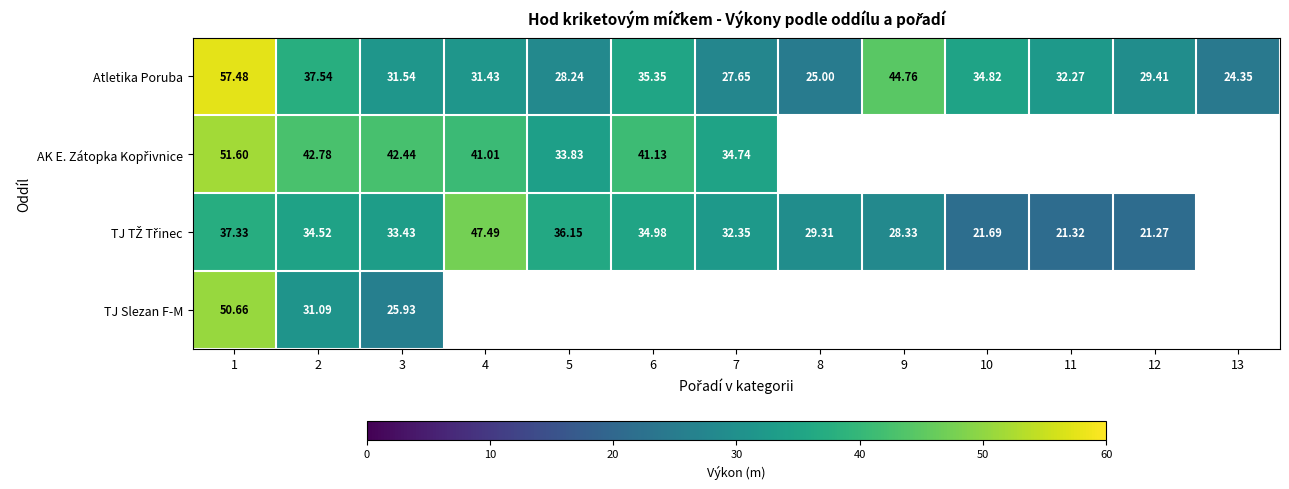

True or false: Atletika Poruba has a value of 34.8 at 10.

True